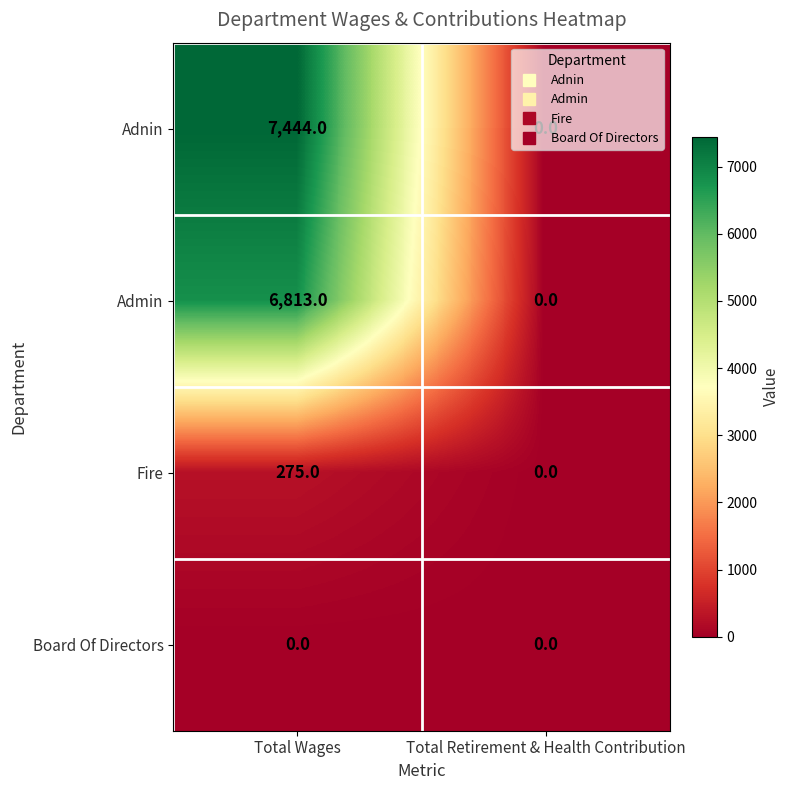

Rank the series by their maximum value, from highest to lowest.

Adnin, Admin, Fire, Board Of Directors